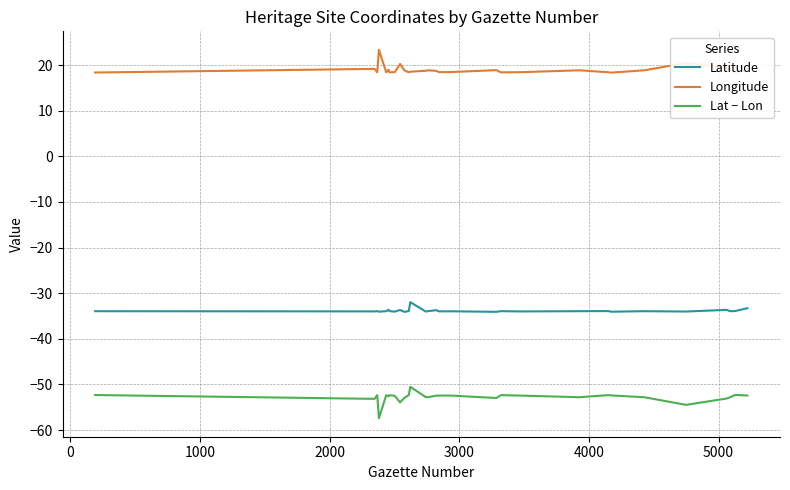

What is the maximum value for Lat − Lon?

-50.5